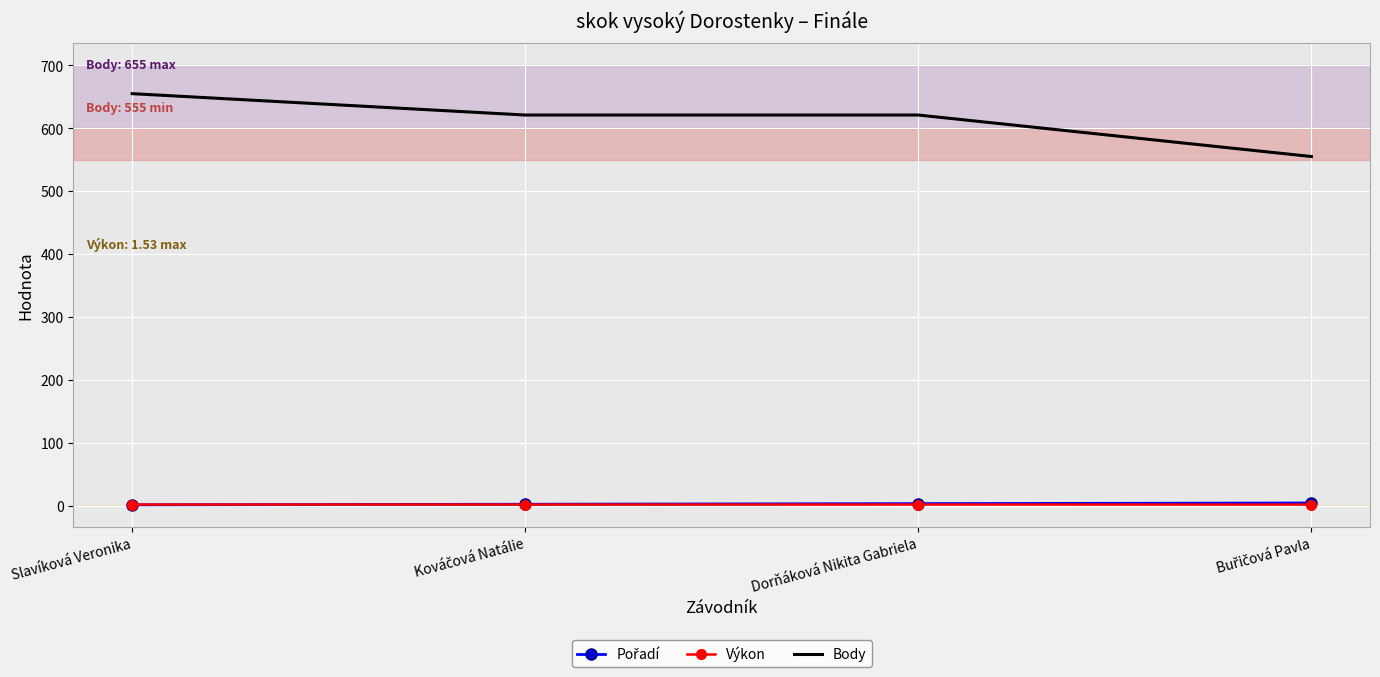

Is the value of Body at Dorňáková Nikita Gabriela greater than the value of Výkon at Dorňáková Nikita Gabriela?

Yes